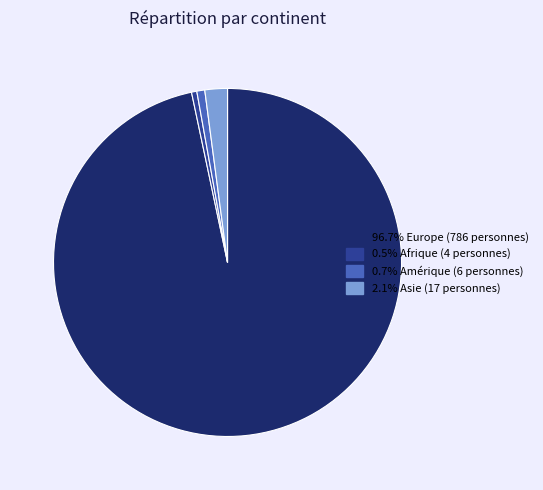

How many segments does this pie chart have?

4